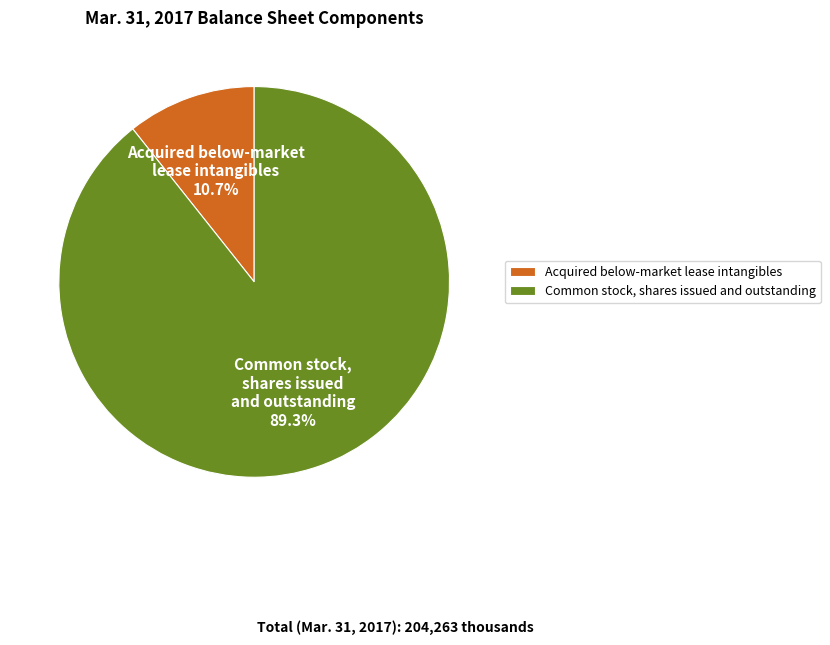

To the nearest percent, what is the average slice percentage?

50%